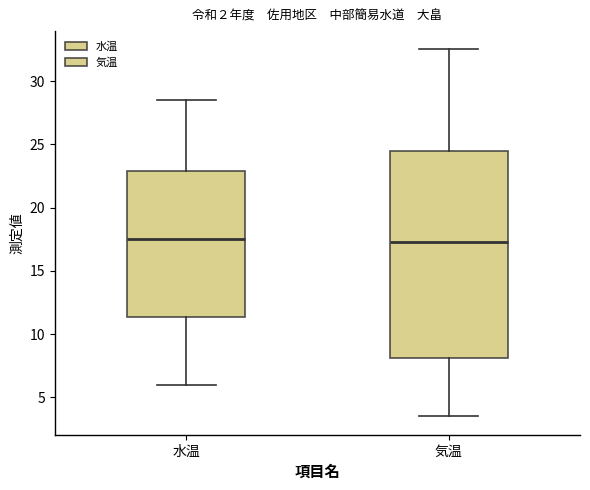

Where is the upper edge of the box for 水温 on the y-axis? The values are not printed on the chart, so give them approximately, as read against the axis.

23.0